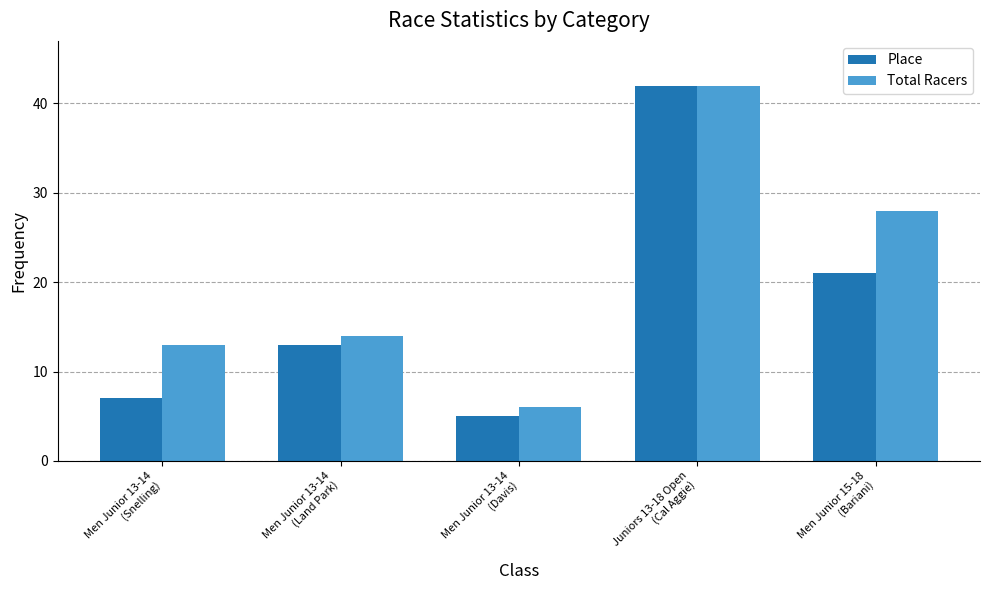

What position from the left is Men Junior 13-14
(Davis)?

3